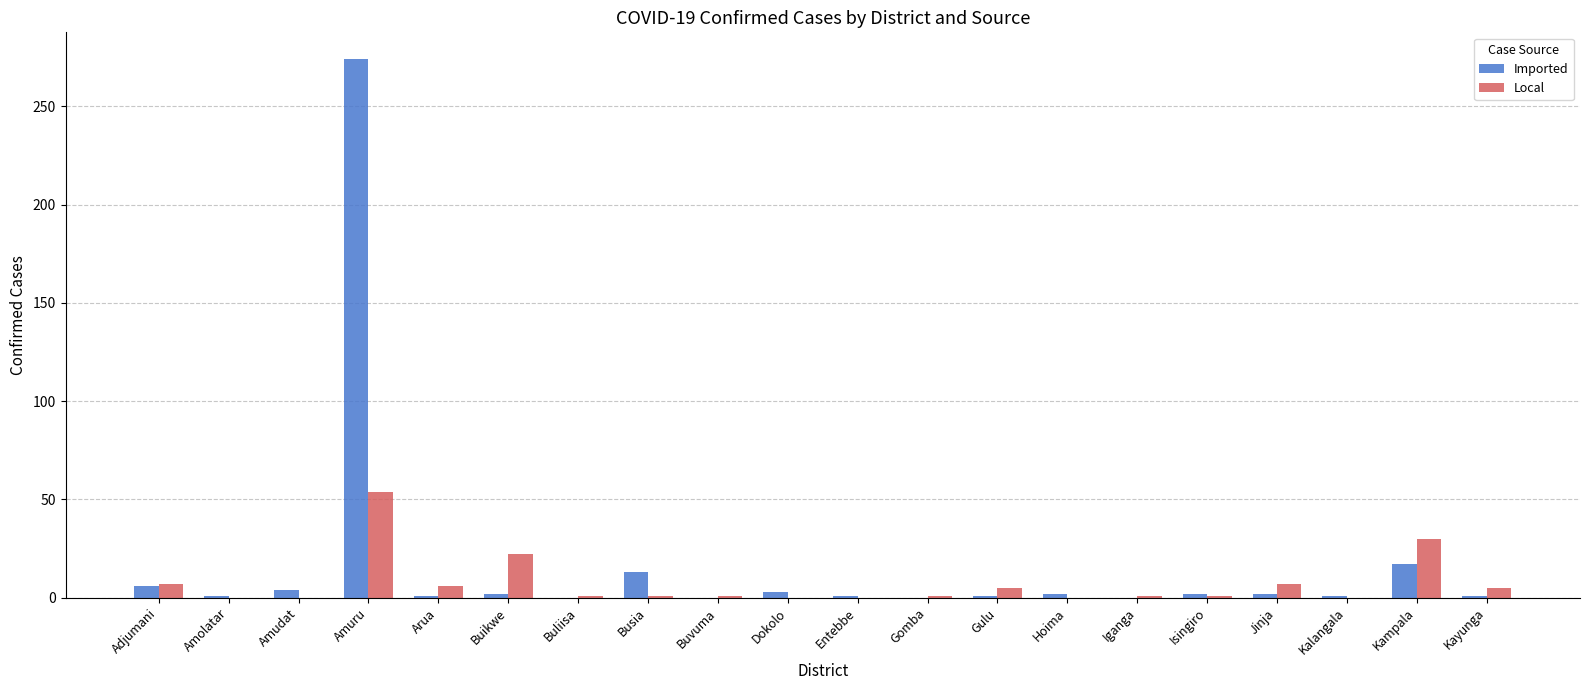

At which category is the sum across all series the highest?

Amuru